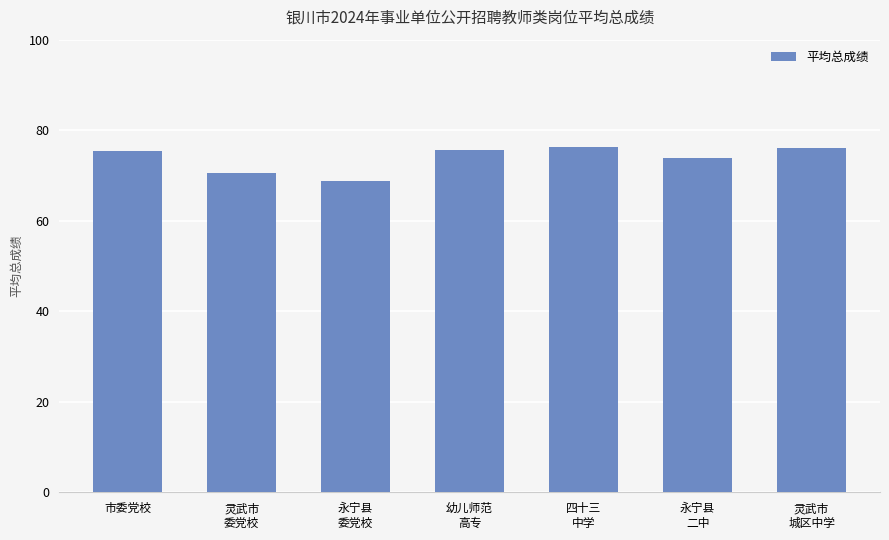

What is the difference between the maximum and second lowest values?

5.7